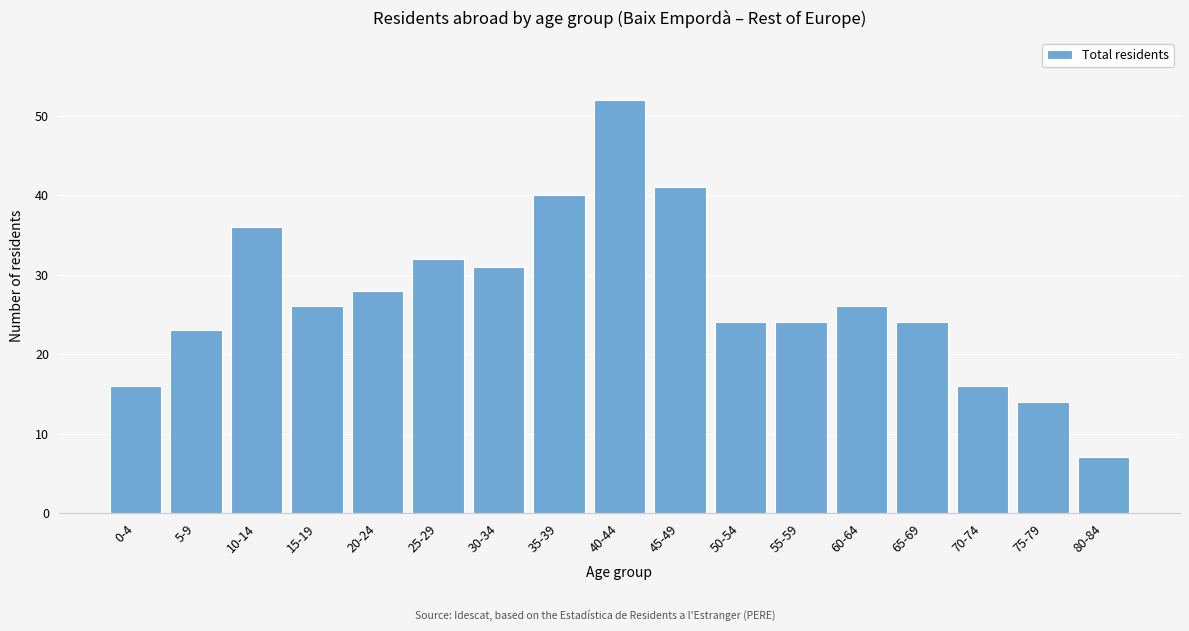

Reading left to right, extract all data points from this chart.

16	23	36	26	28	32	31	40	52	41	24	24	26	24	16	14	7